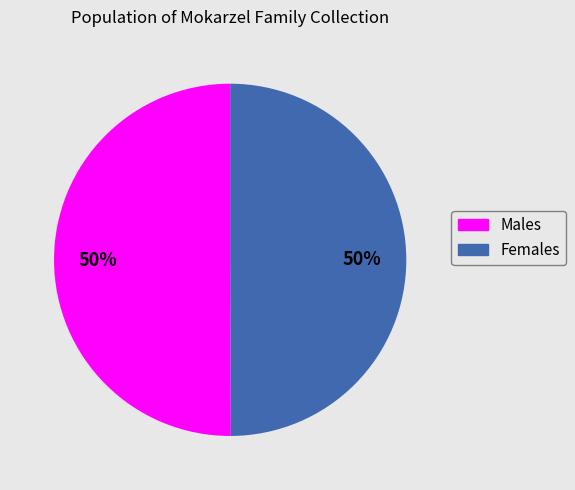

To the nearest percent, what is the average slice percentage?

50%